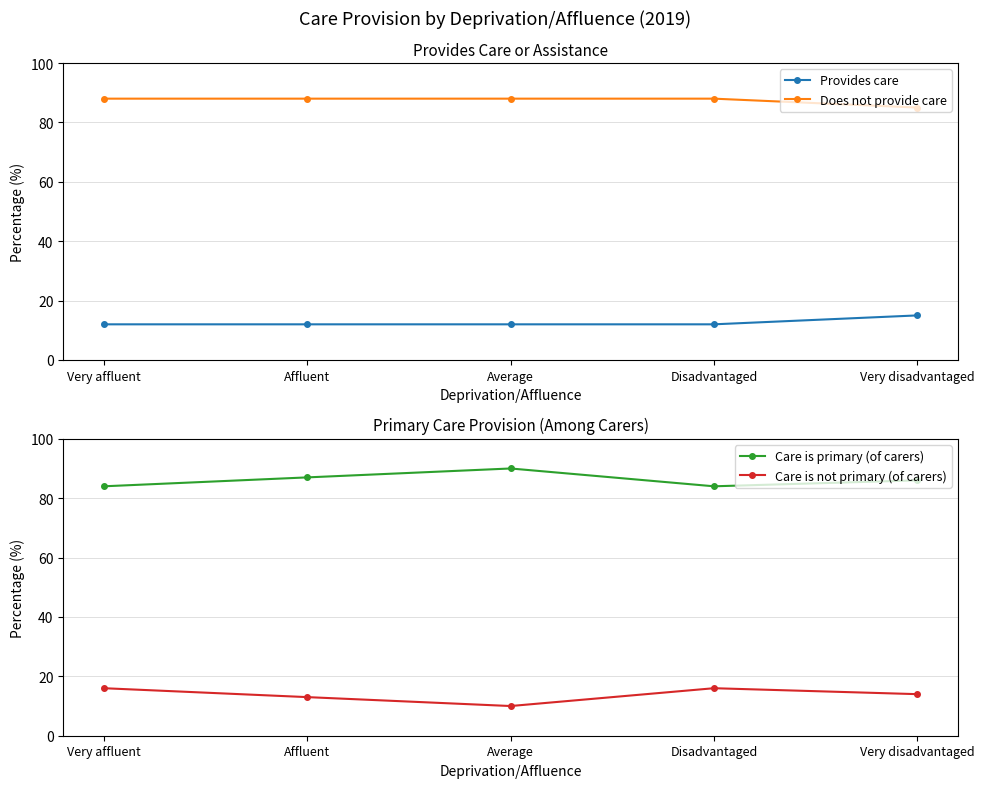

What is the minimum value shown in the chart?

10